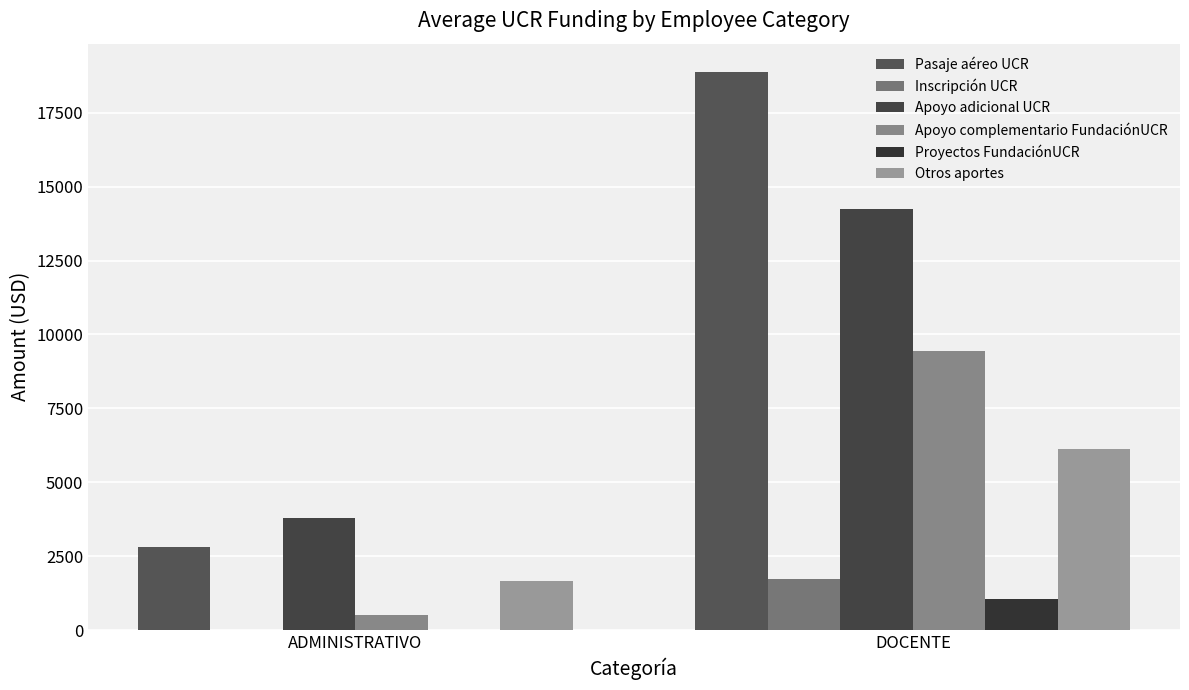

Reading left to right, list all the values displayed in this chart.

Pasaje aéreo UCR: ADMINISTRATIVO=2811.6	DOCENTE=18892.0
Inscripción UCR: ADMINISTRATIVO=0.0	DOCENTE=1738.7
Apoyo adicional UCR: ADMINISTRATIVO=3796.5	DOCENTE=14240.9
Apoyo complementario FundaciónUCR: ADMINISTRATIVO=500.0	DOCENTE=9449.0
Proyectos FundaciónUCR: ADMINISTRATIVO=0.0	DOCENTE=1050.0
Otros aportes: ADMINISTRATIVO=1664.6	DOCENTE=6136.0